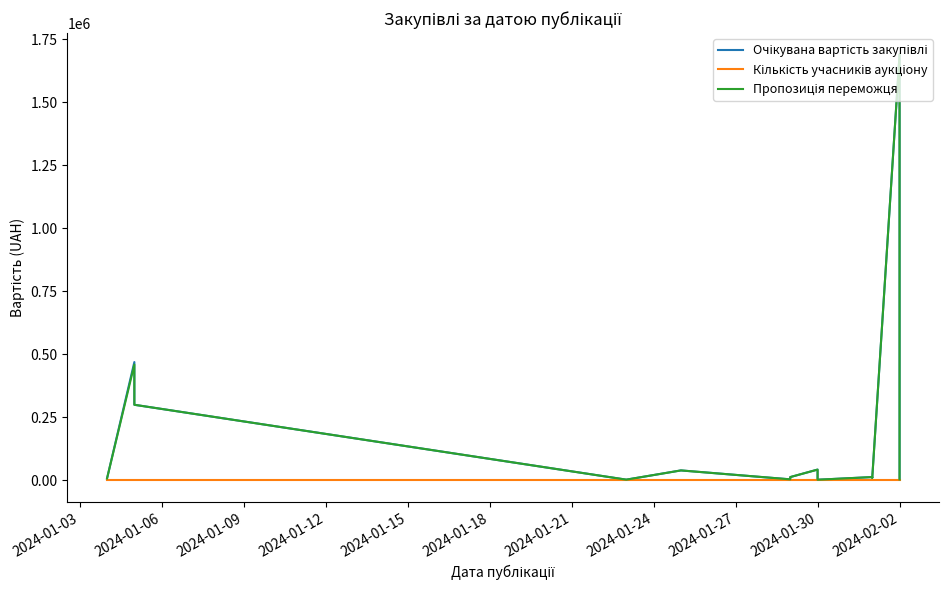

How many lines are shown in the chart?

3